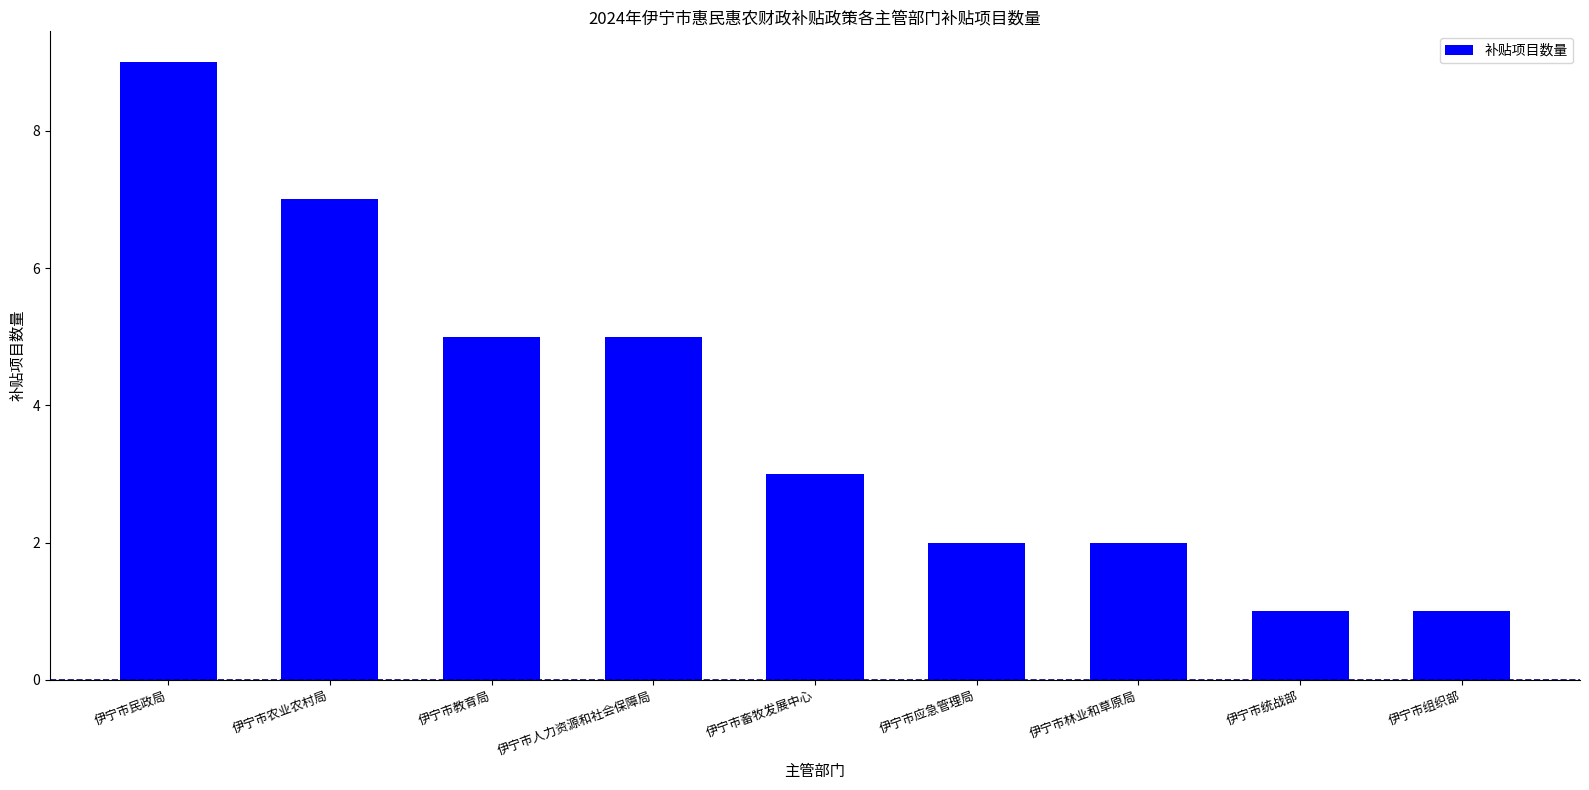

Approximately how many times larger is the value at 伊宁市组织部 compared to 伊宁市统战部?

1.0